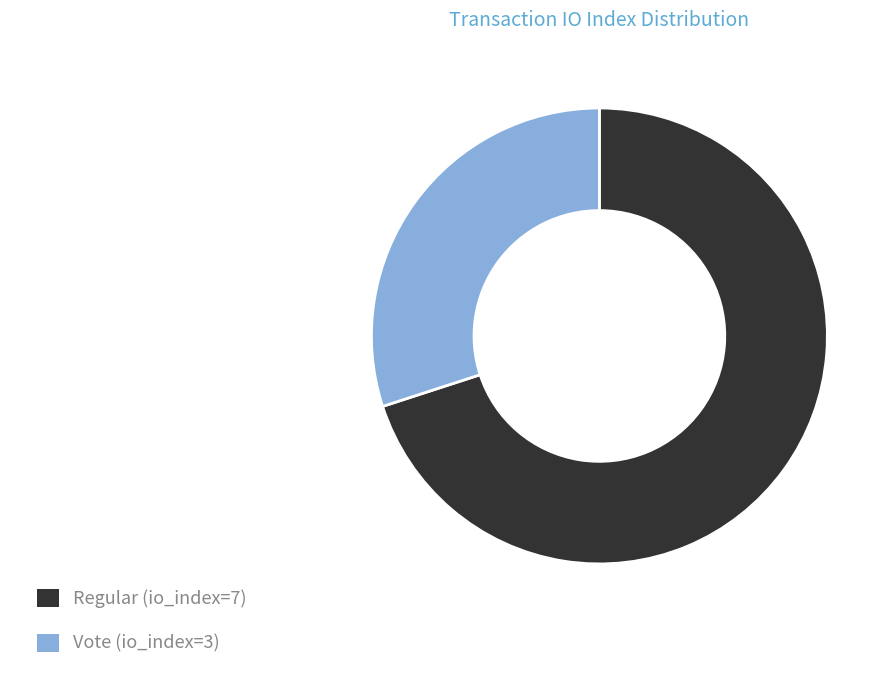

How many segments does this pie chart have?

2